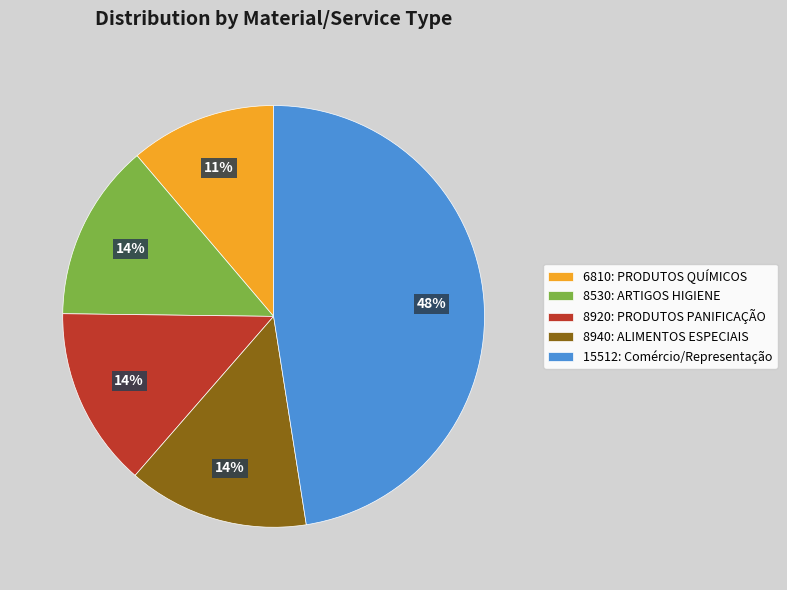

Do 15512: Comércio/Representação and 6810: PRODUTOS QUÍMICOS together represent more than half of the pie?

Yes